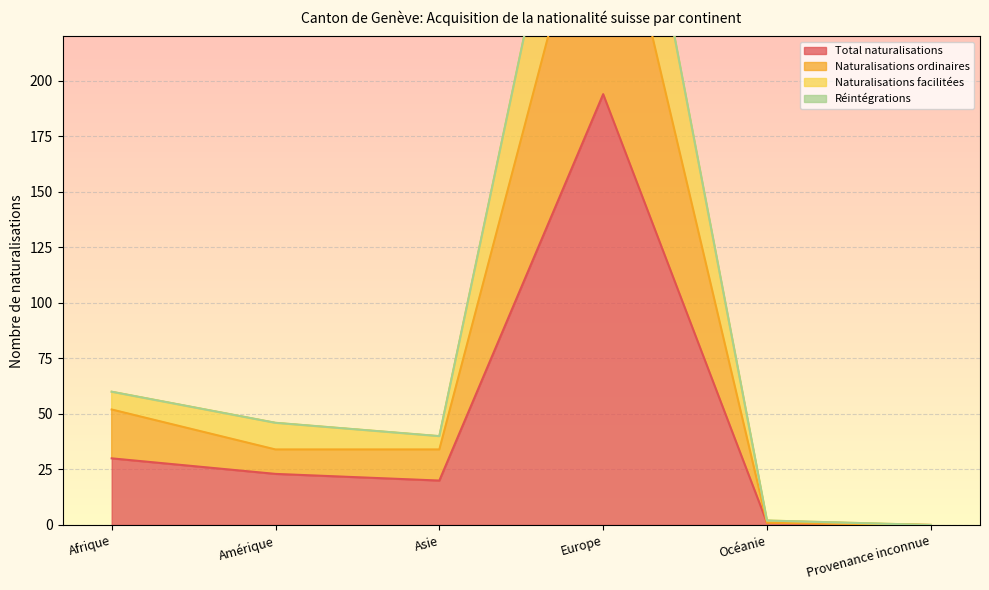

Which series changed the most between Amérique and Provenance inconnue?

Naturalisations facilitées